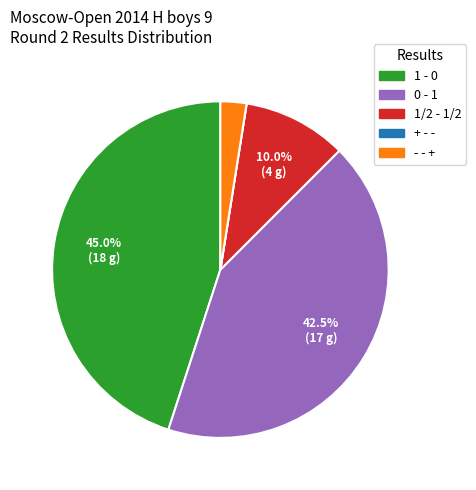

What is the largest slice in the pie chart?

1 - 0